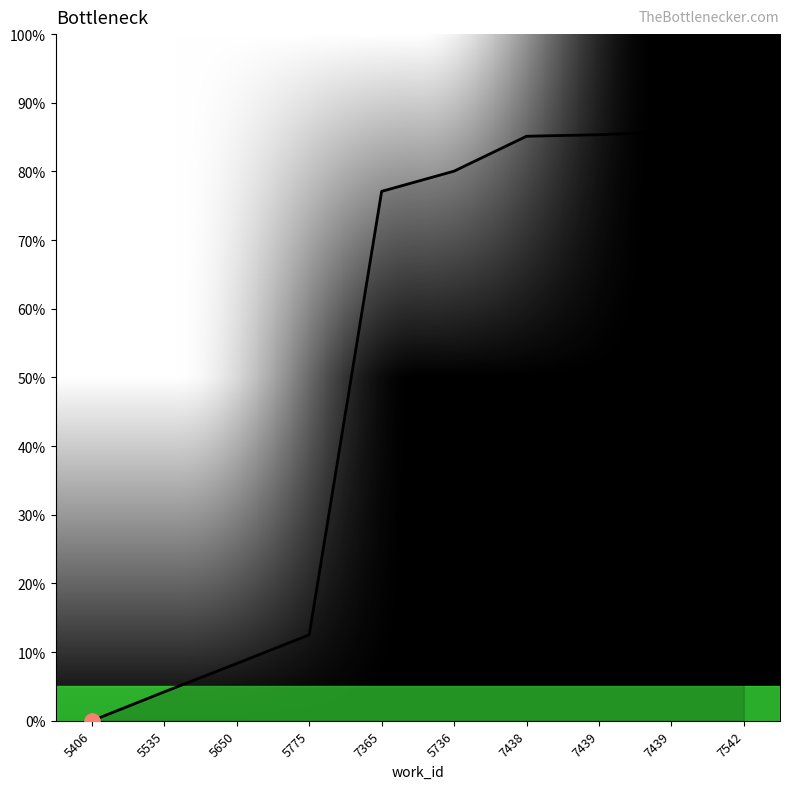

What is the change in value from 7438 to 7439?

+0.7